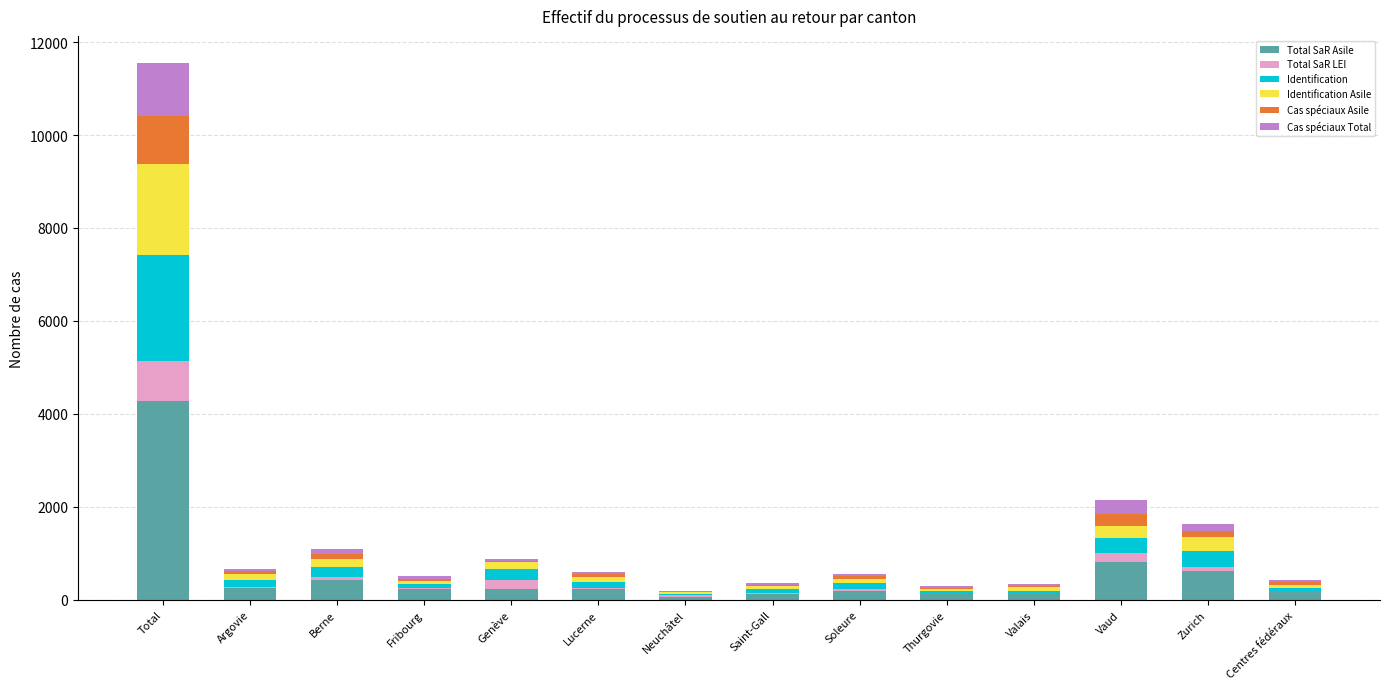

What is the maximum value for Total SaR Asile?

4280